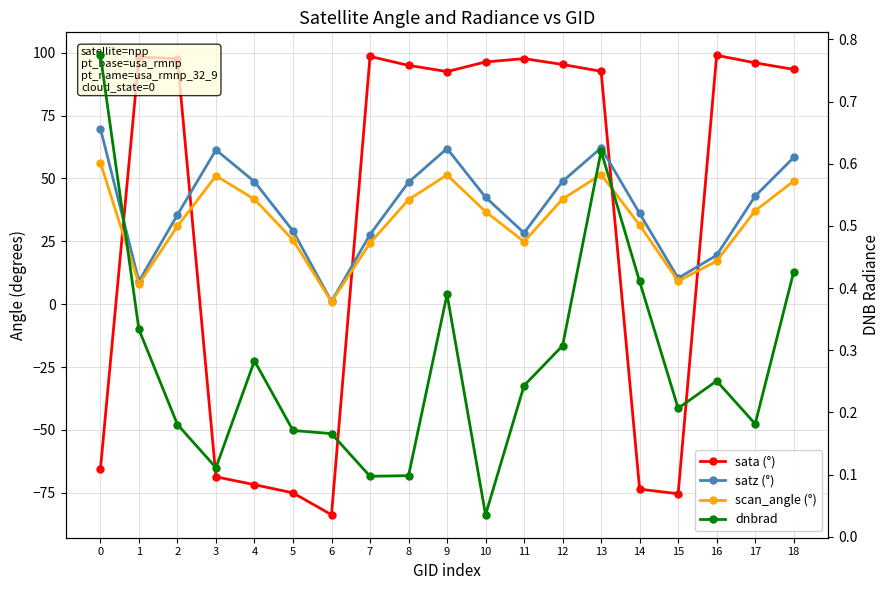

What is the value of the satz (°) point at the 1st from the left?

69.8